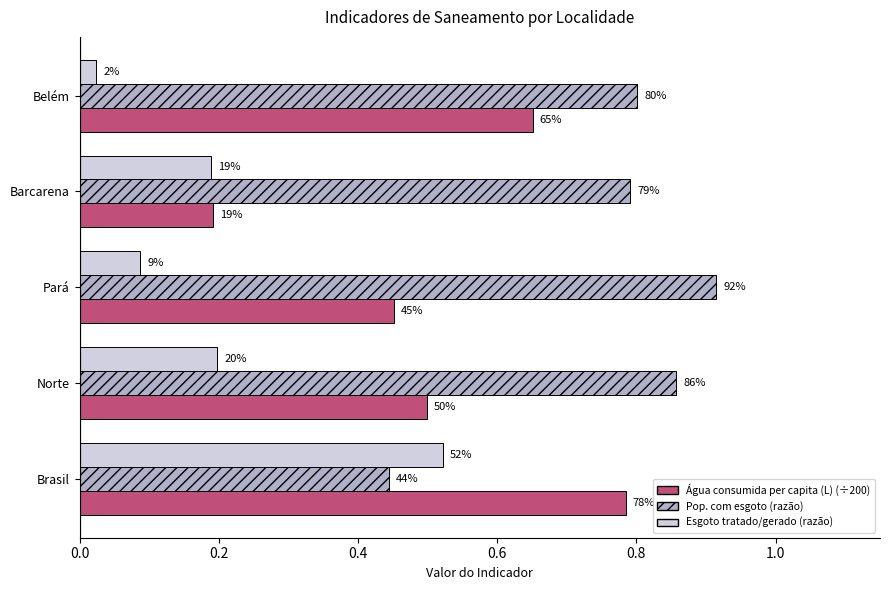

The value of Esgoto tratado/gerado (razão) at Barcarena is 0.1. True or false?

False